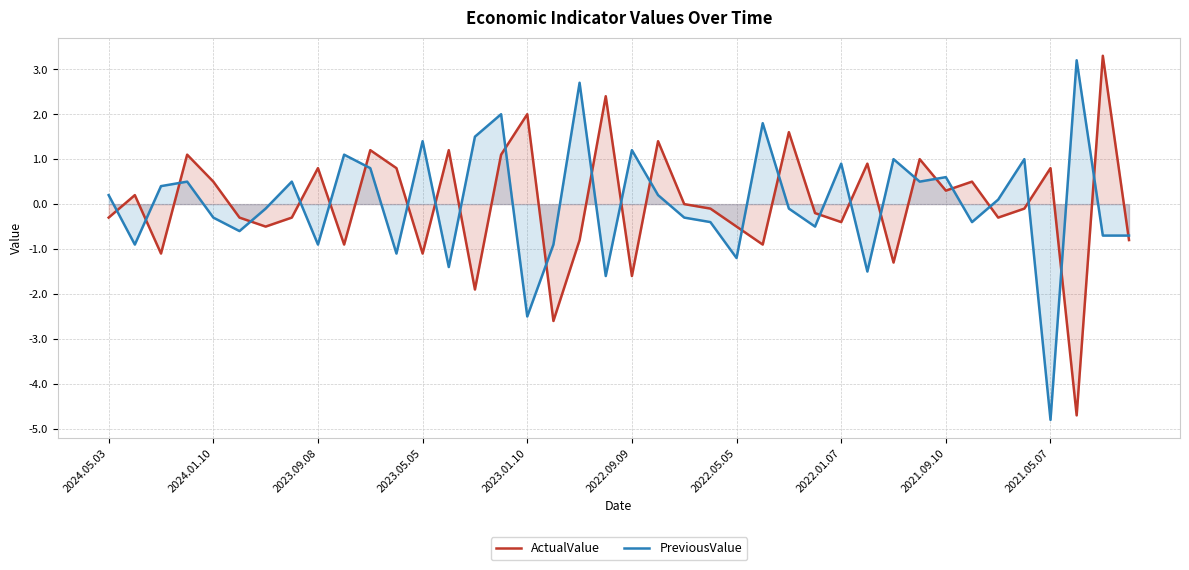

What is the maximum value for ActualValue?

3.3